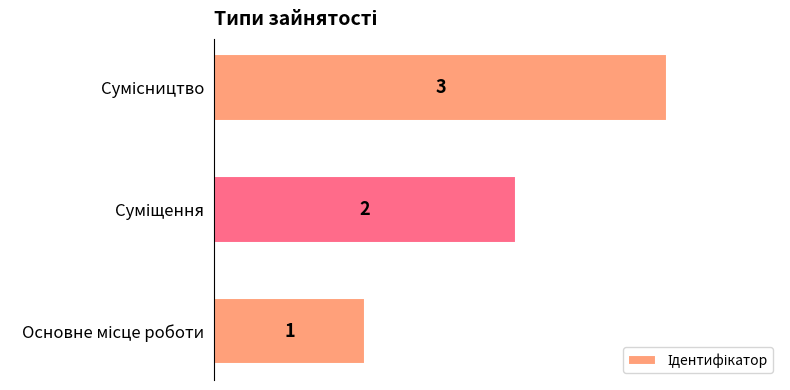

How many data points does each series have?

3